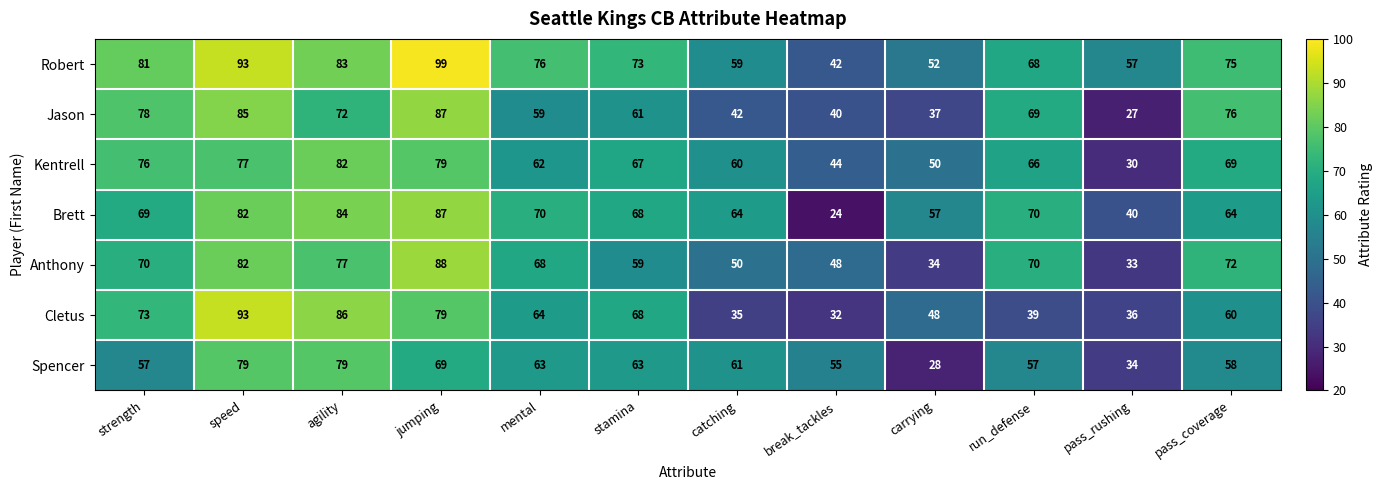

What is the sum of the Jason values at pass_rushing and mental?

86